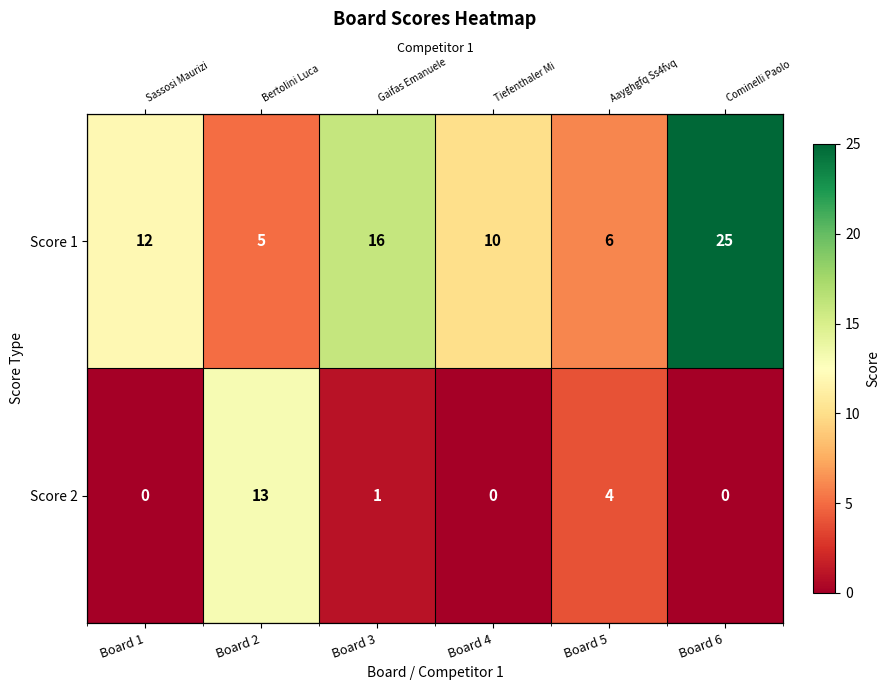

Where does the Score 2 series first go above 1?

Board 2